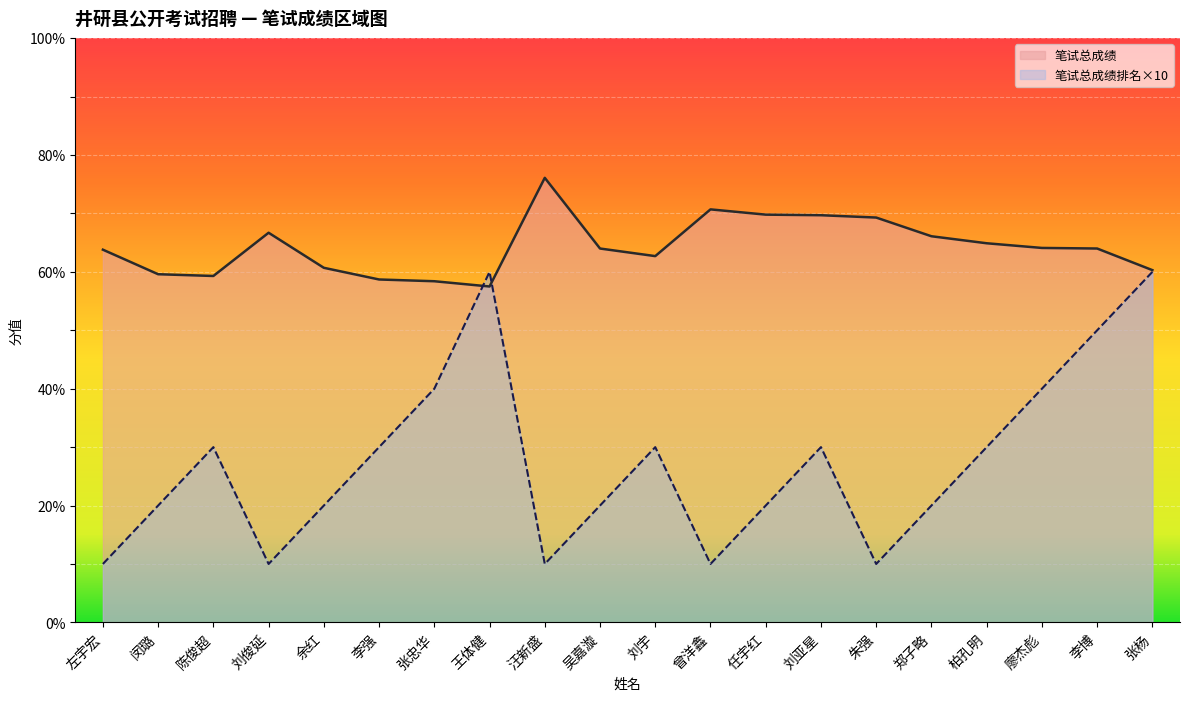

What is the label of the 15th point from the right?

李强